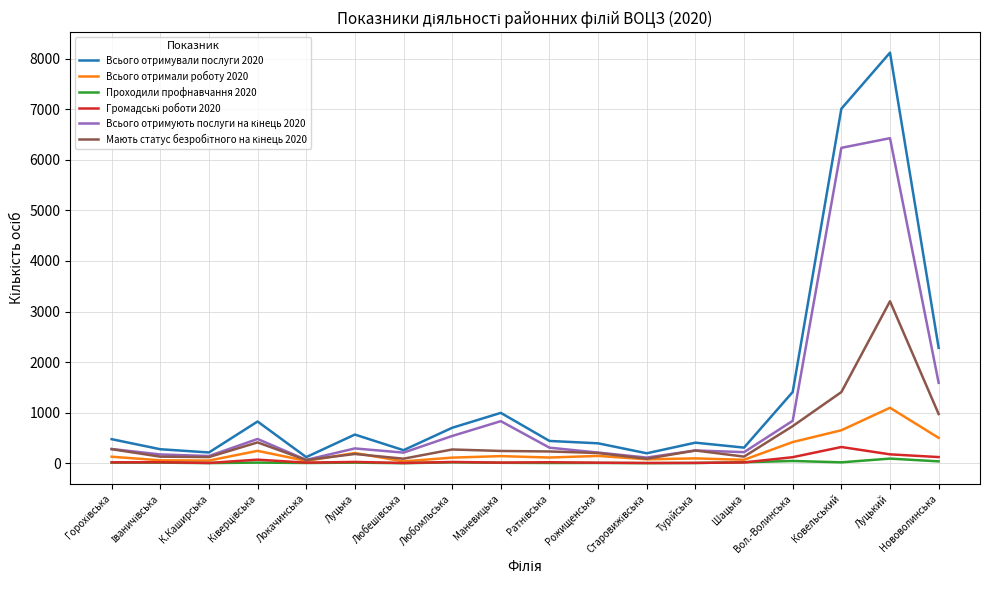

True or false: Всього отримали роботу 2020 has a value of 202 at Луцька.

True